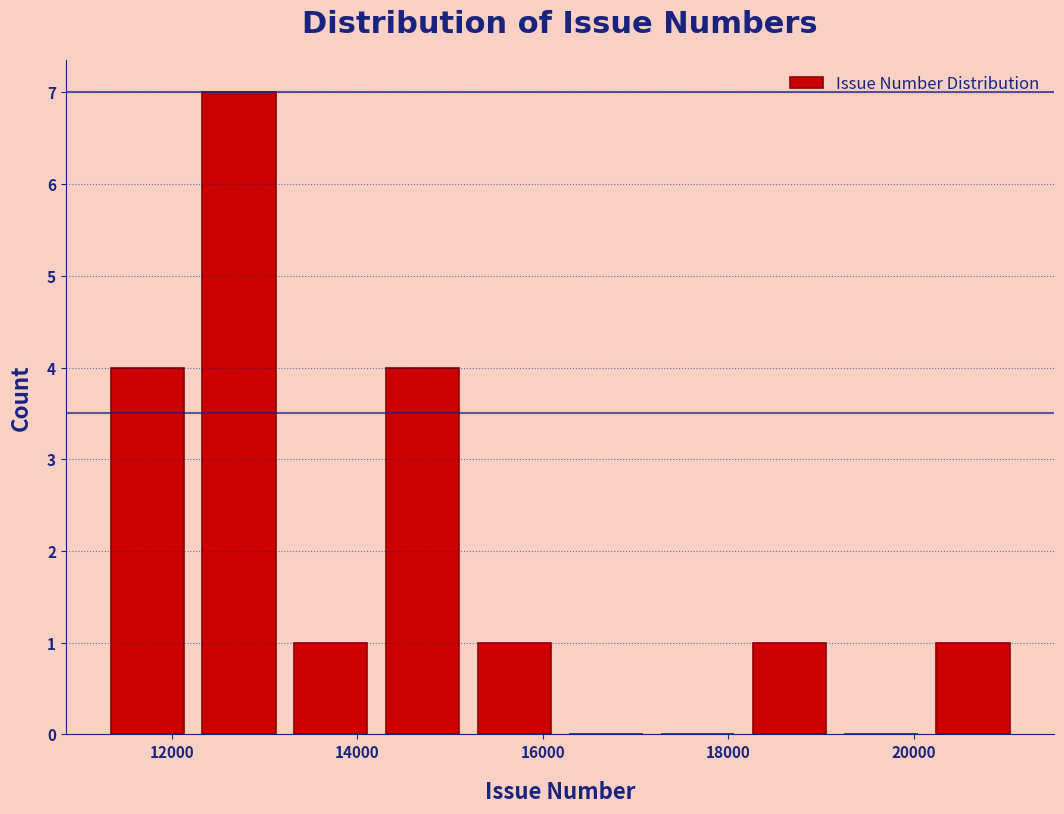

Reading left to right, transcribe this chart: for each bar, give the range it covers on the x-axis and its height. Neither the bar edges nor the heights are printed on the chart, so give them approximately, as read against the axes.

11400 to 12400: 4
12400 to 13400: 7
13400 to 14400: 1
14400 to 15200: 4
15200 to 16200: 1
16200 to 17200: 0
17200 to 18200: 0
18200 to 19200: 1
19200 to 20200: 0
20200 to 21200: 1